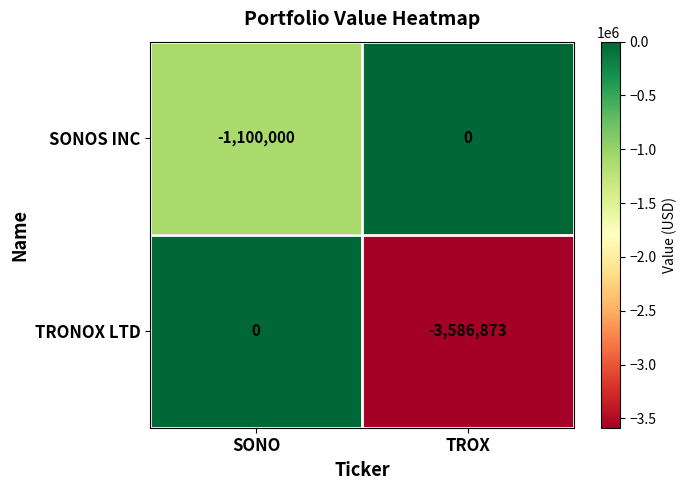

What is the sum of all SONOS INC values?

-1100000